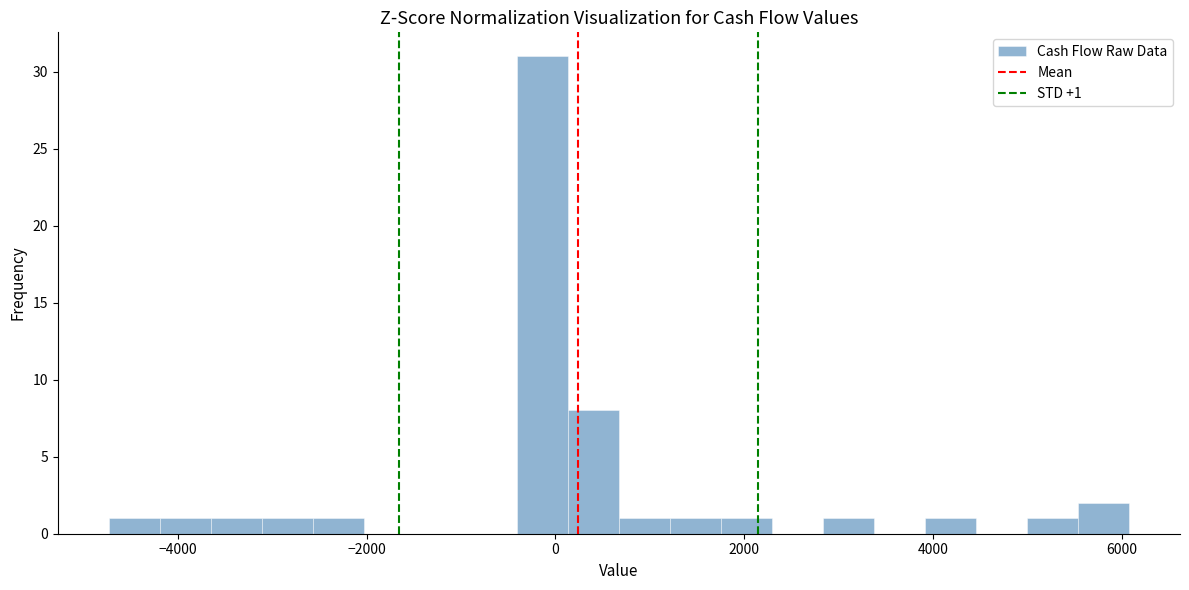

Read against the x-axis, roughly where is the centre of the tallest bar?

-200